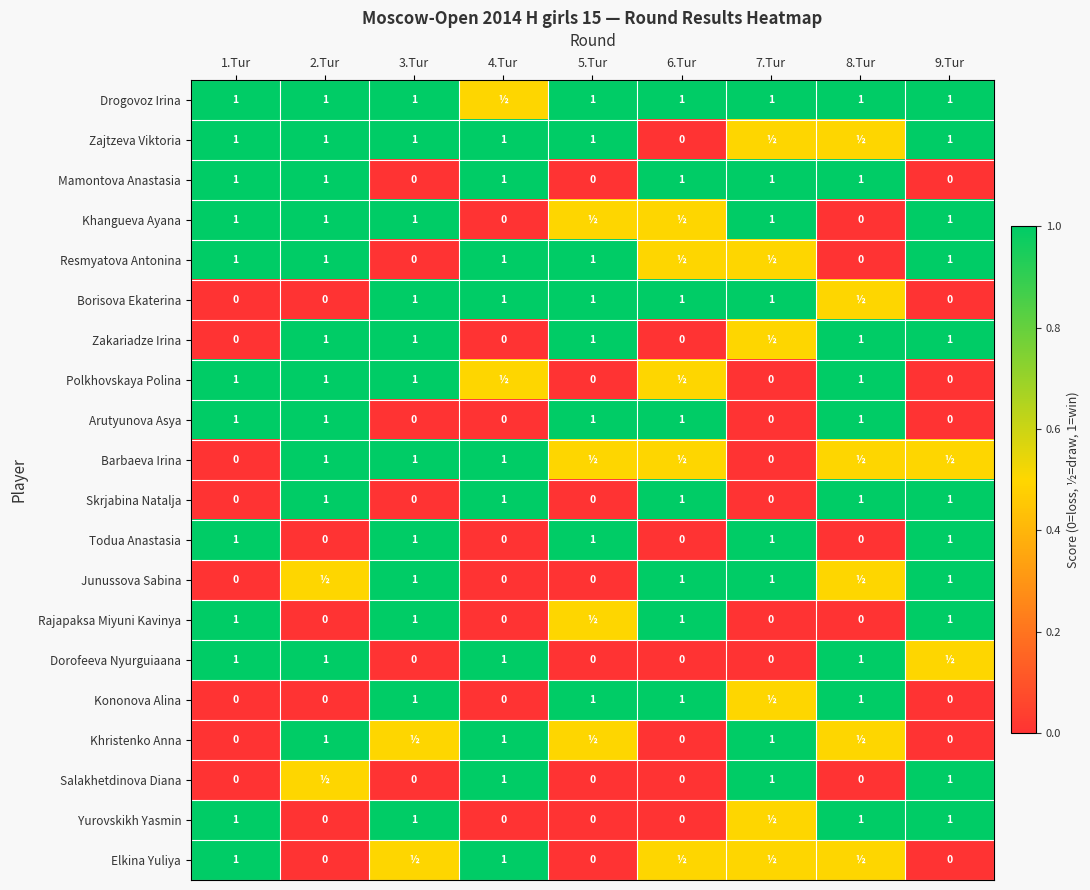

What is the sum of the Resmyatova Antonina values at 9.Tur and 3.Tur?

1.0